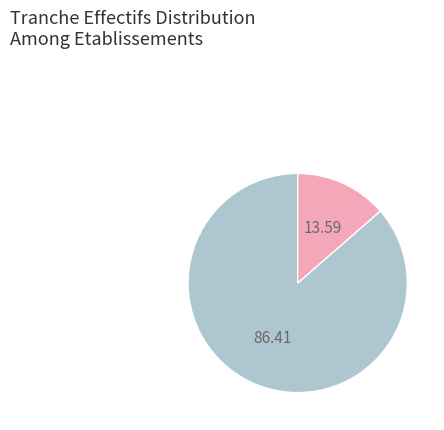

Is there any slice that represents more than half of the pie?

Yes